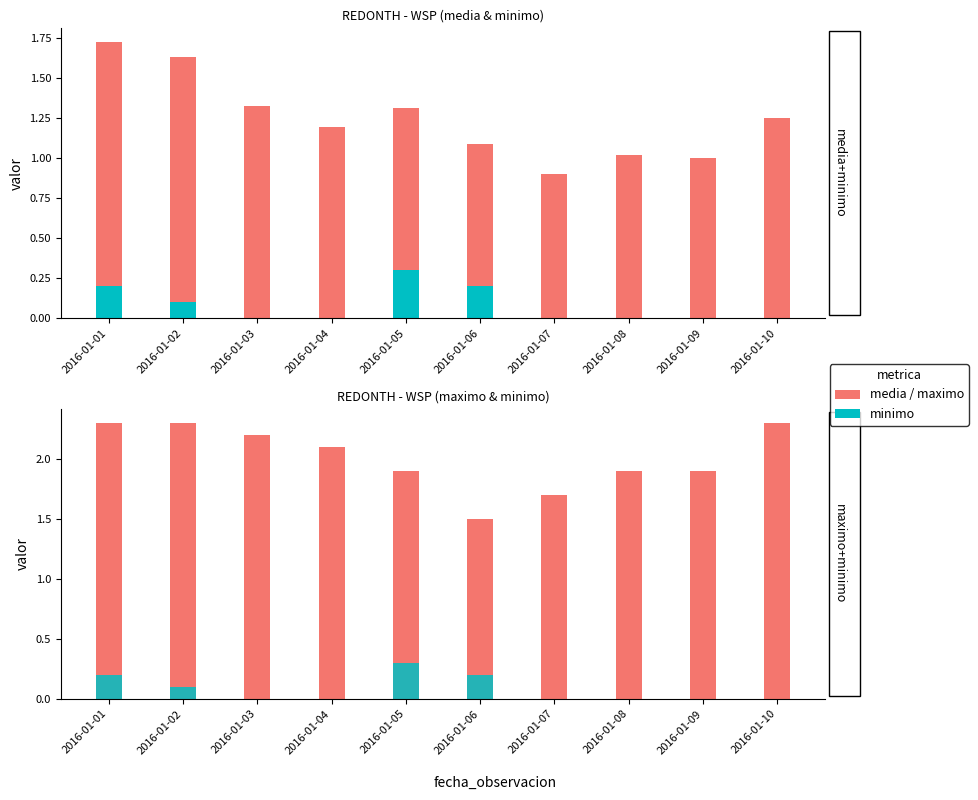

What is the highest value of the media series?

1.5